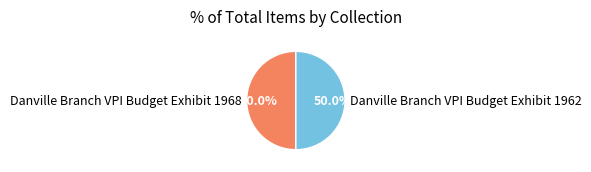

What is the ratio of the value at Danville Branch VPI Budget Exhibit 1962 to the value at Danville Branch VPI Budget Exhibit 1968?

1.0